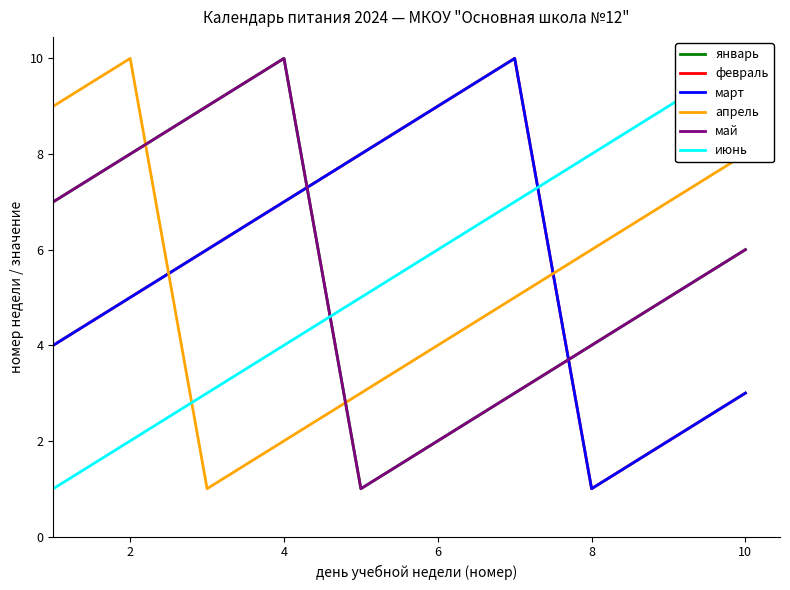

What is the sum of the март values at 9 and 4?

9